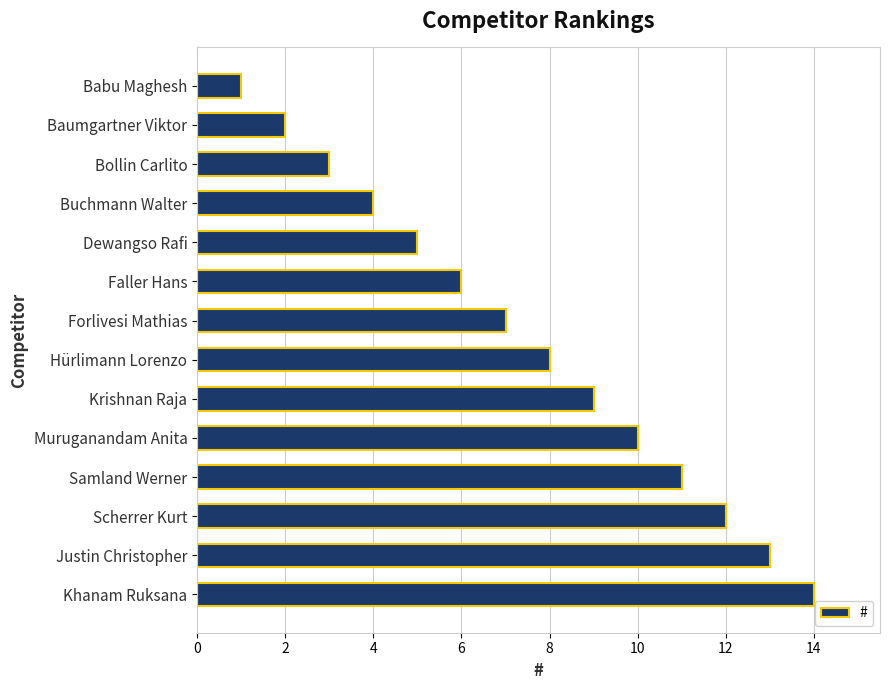

Rank the categories by value from highest to lowest.

Khanam Ruksana, Justin Christopher, Scherrer Kurt, Samland Werner, Muruganandam Anita, Krishnan Raja, Hürlimann Lorenzo, Forlivesi Mathias, Faller Hans, Dewangso Rafi, Buchmann Walter, Bollin Carlito, Baumgartner Viktor, Babu Maghesh